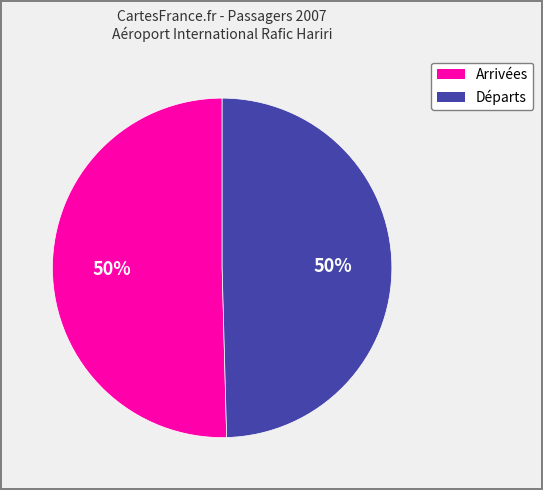

To the nearest percent, what is the average slice percentage?

50%